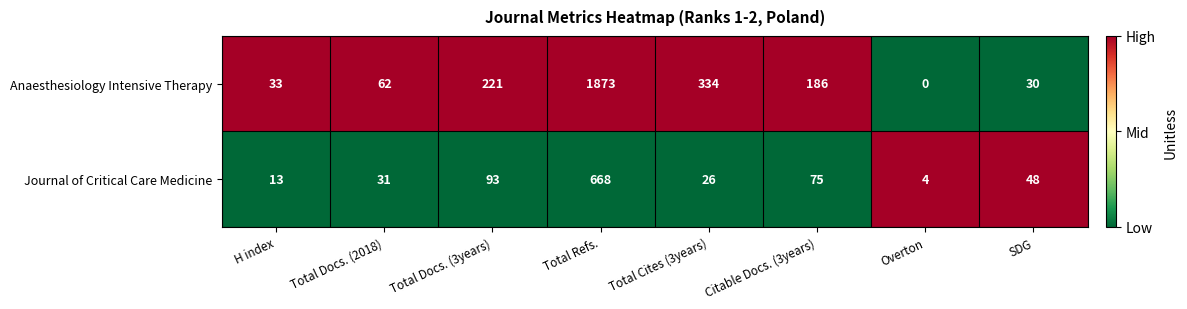

What is the total value across all series at Total Docs. (2018)?

93